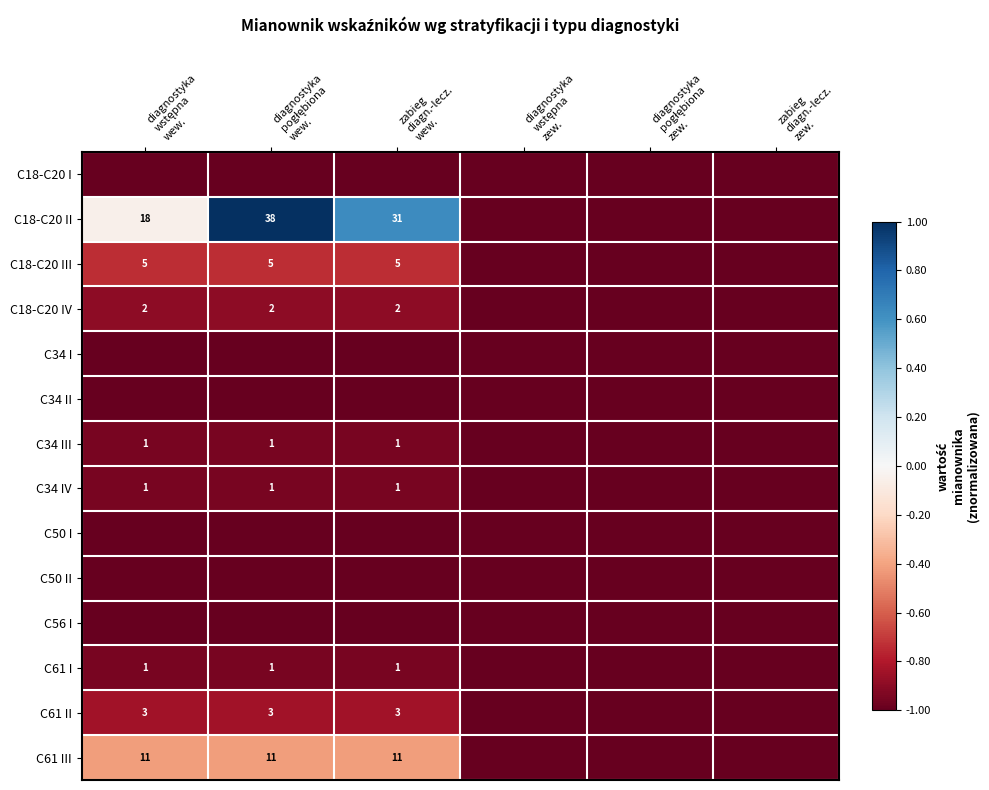

Which series has the largest range (max minus min)?

C18-C20 II